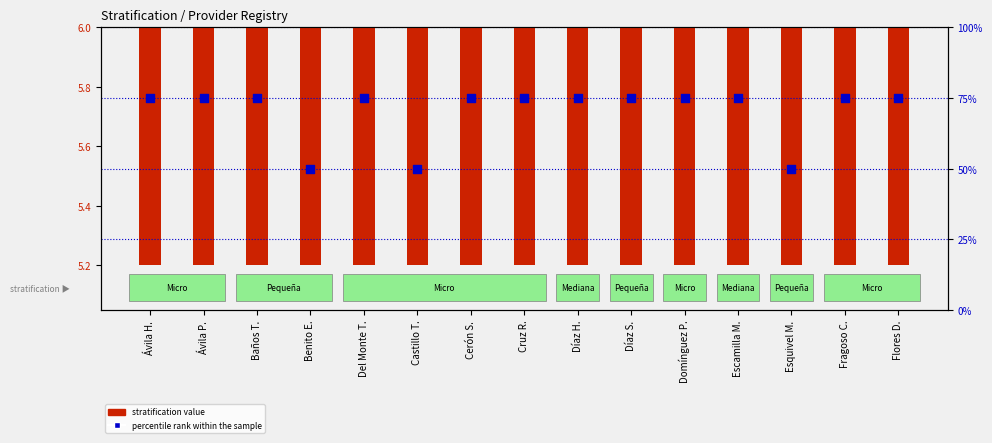

At which category is the sum across all series the highest?

Del Monte T.